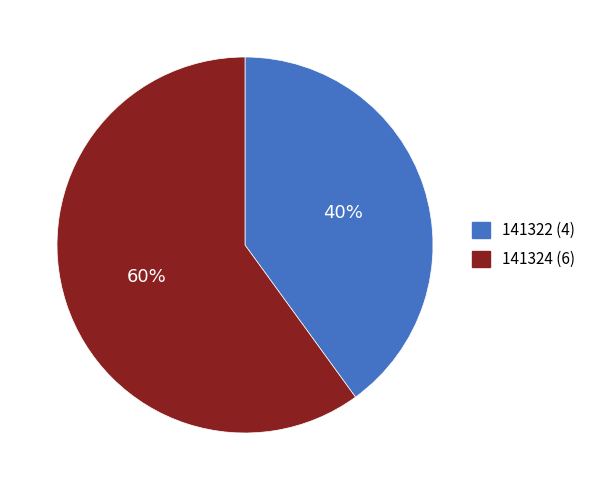

Which category has the biggest portion of the pie?

141324